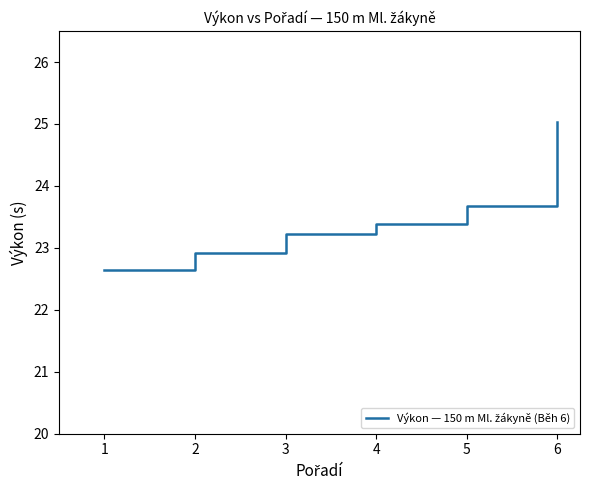

Rank the categories by value from lowest to highest.

1, 2, 3, 4, 5, 6